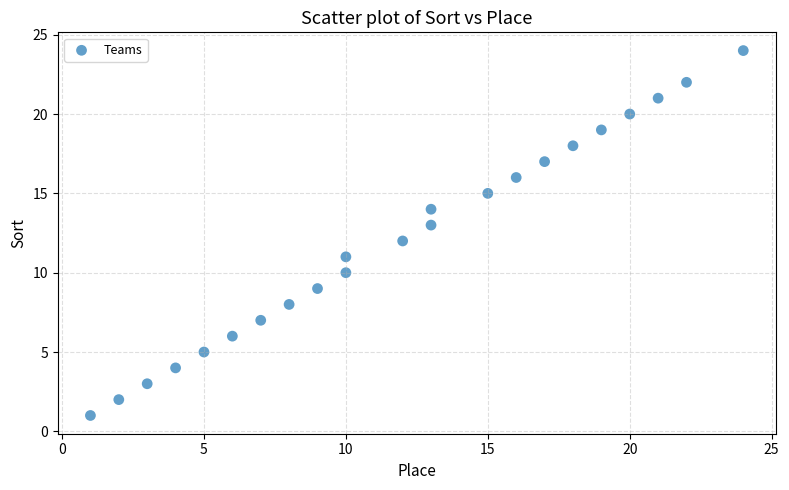

What is the range of X values (max minus min)?

23